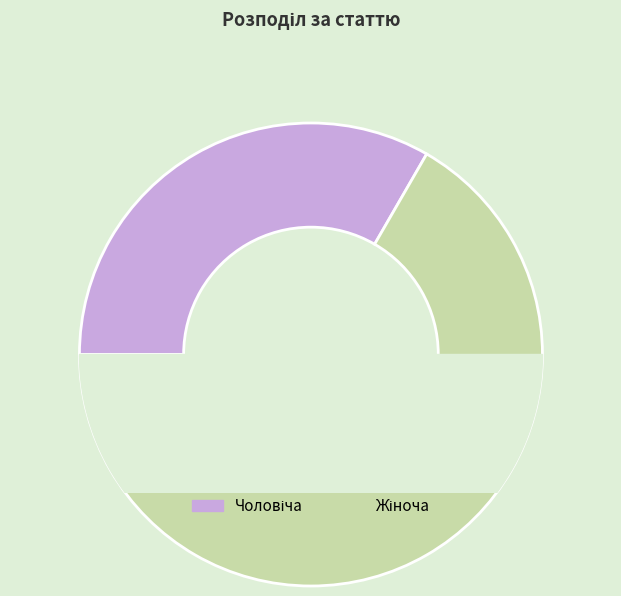

Rank the categories by value from lowest to highest.

Чоловіча, Жіноча